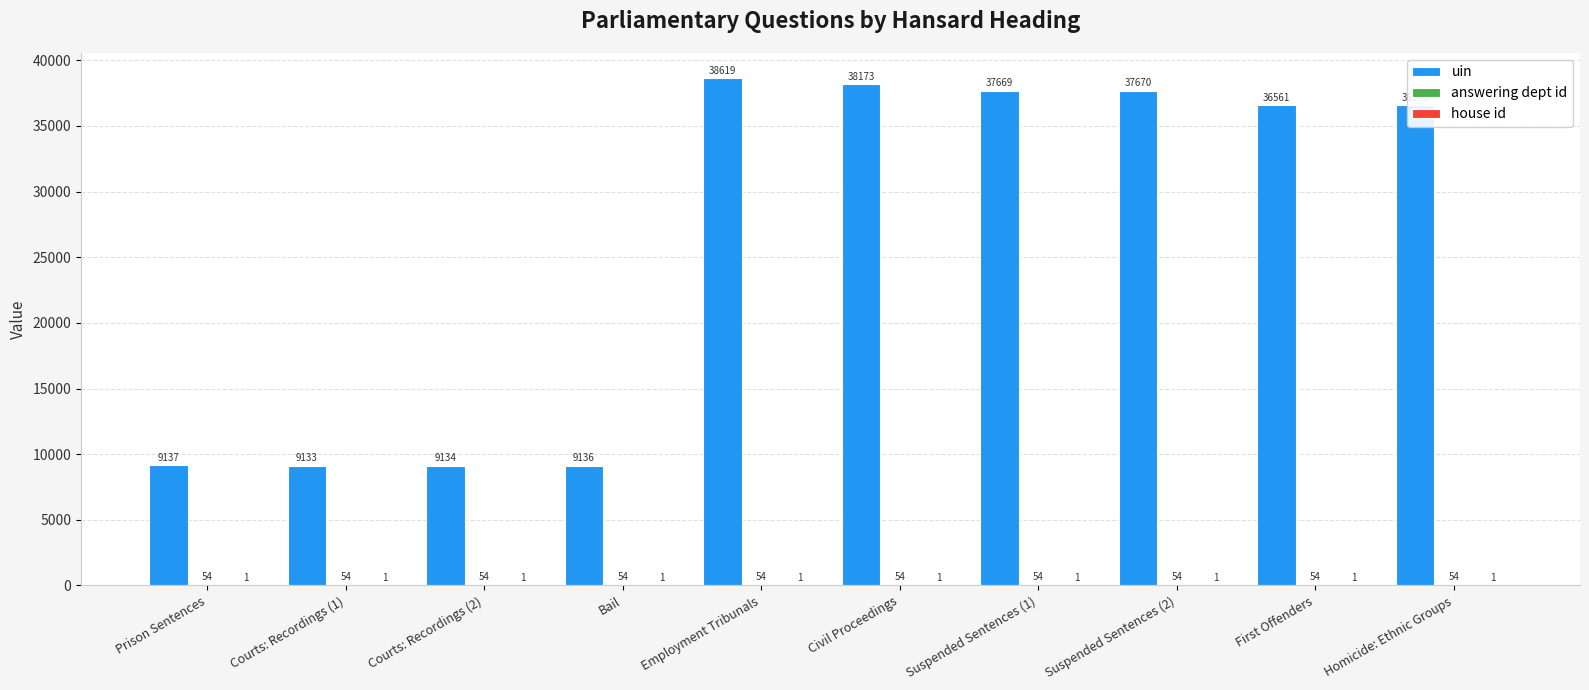

At which label does uin first exceed 36568?

Employment Tribunals